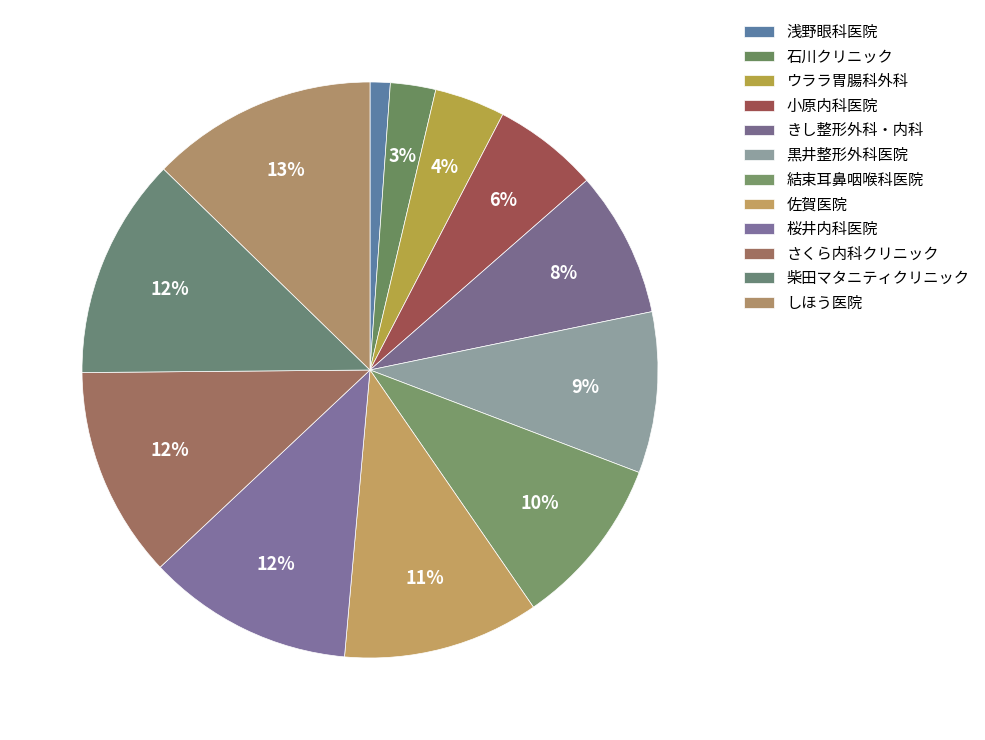

How many segments does this pie chart have?

12